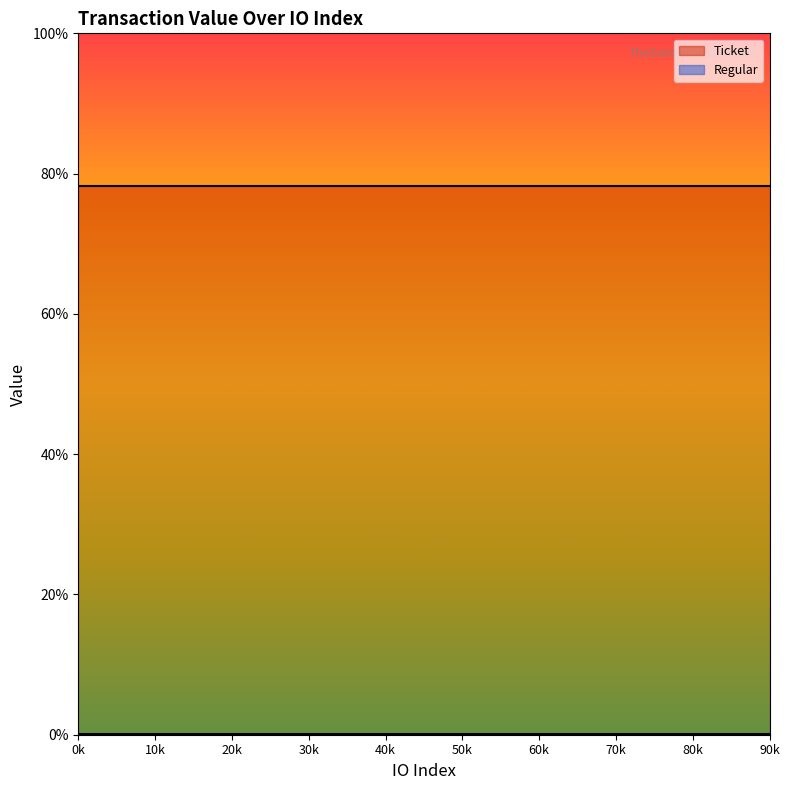

List the series in order of their peak value, lowest first.

Regular, Ticket